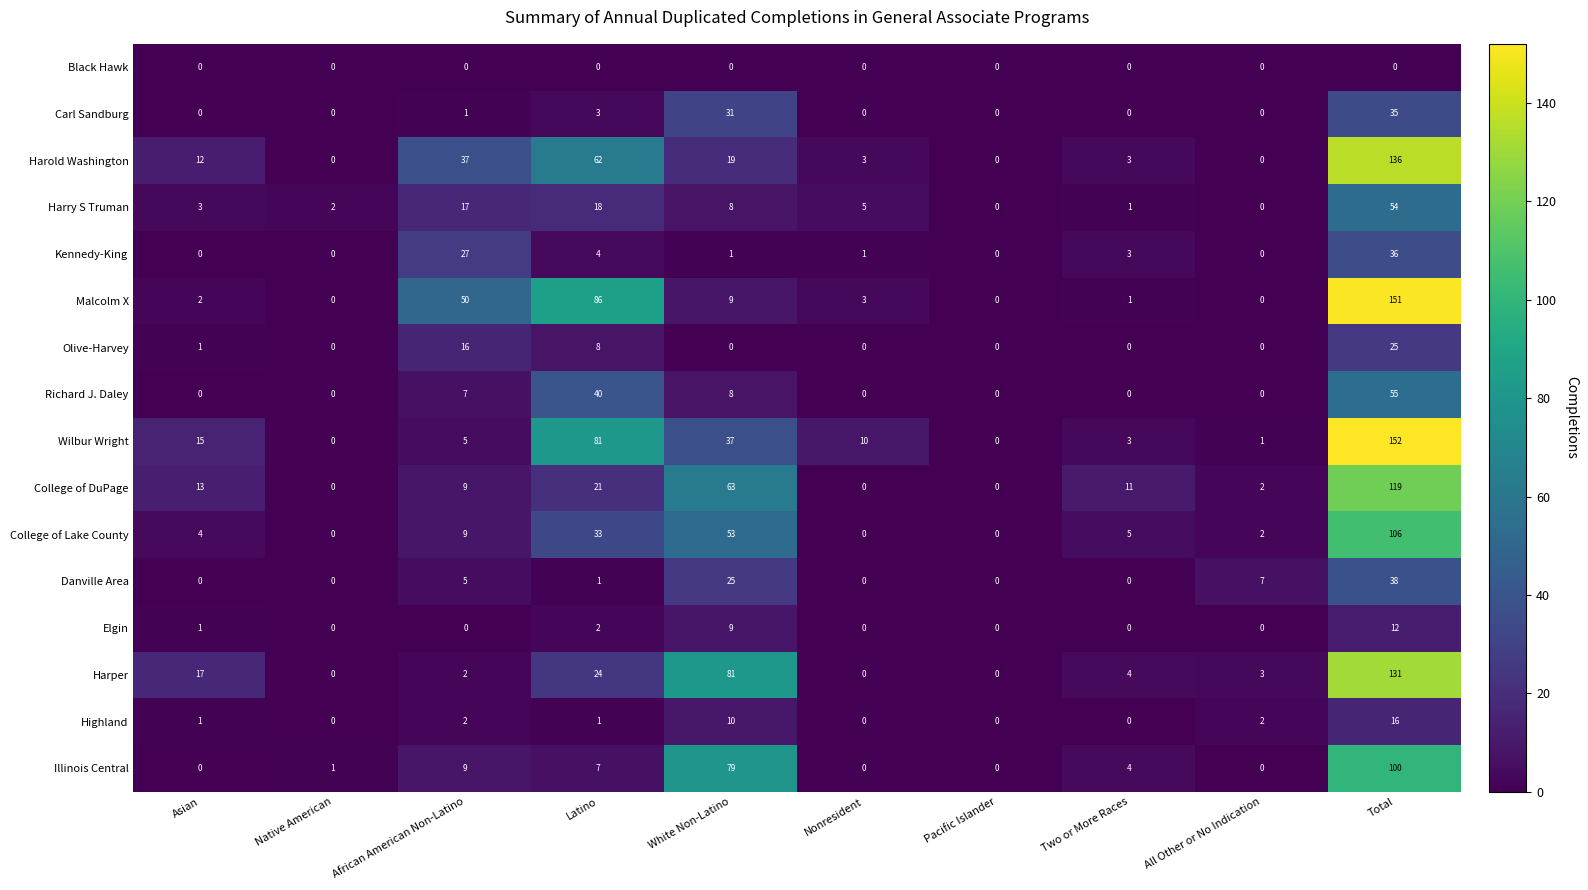

Count the number of data series in this chart.

16